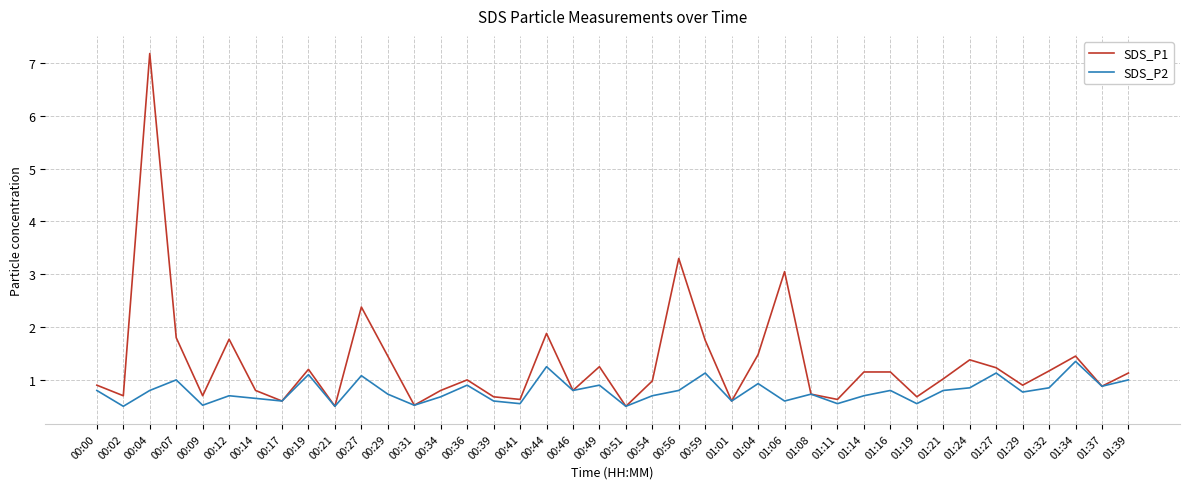

What position from the right is 00:02?

39